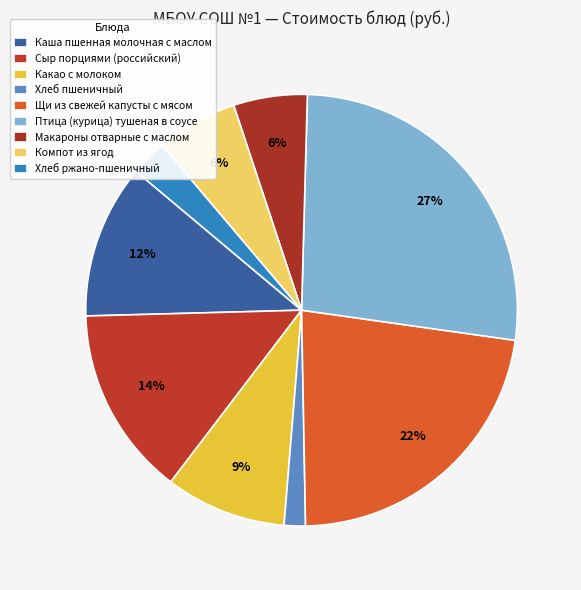

How many slices are in this pie chart?

9